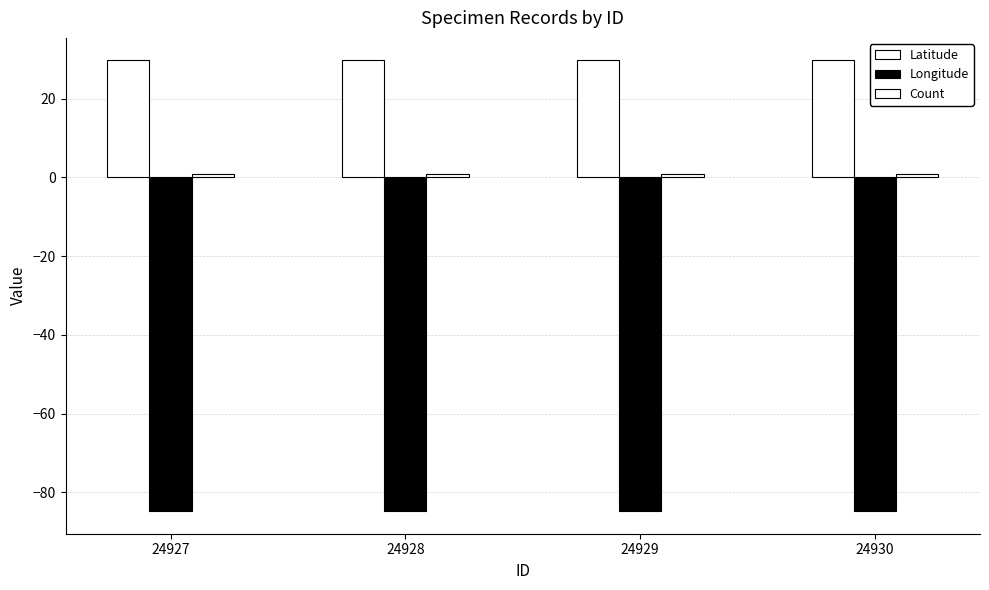

Are the bars horizontal?

No